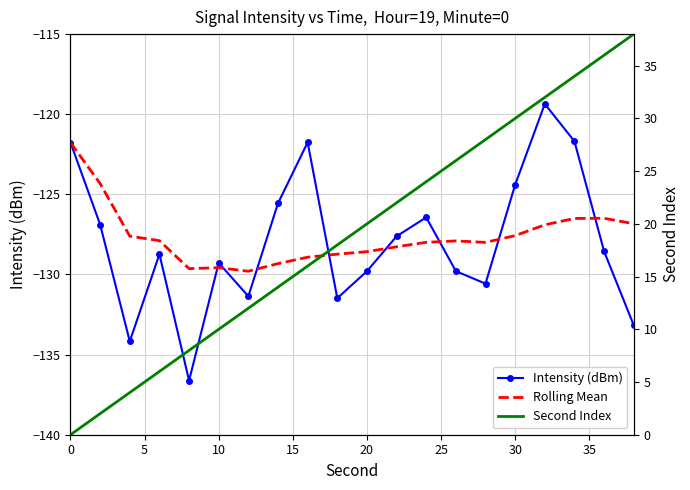

At how many categories does at least one series exceed -76?

20